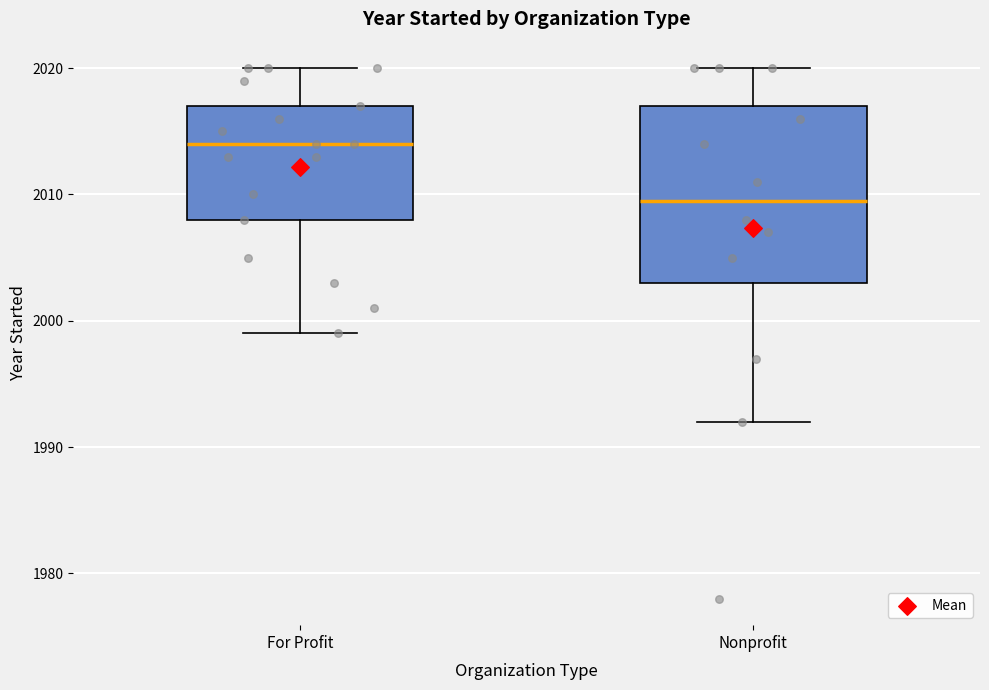

Reading left to right, read every box against the y-axis: the position of its median line, the range the box covers, and the ends of its whiskers. The values are not printed on the chart, so give them approximately, as read against the axis.

For Profit: median 2014, box 2008 to 2017, whiskers 1999 to 2020
Nonprofit: median 2010, box 2003 to 2017, whiskers 1992 to 2020